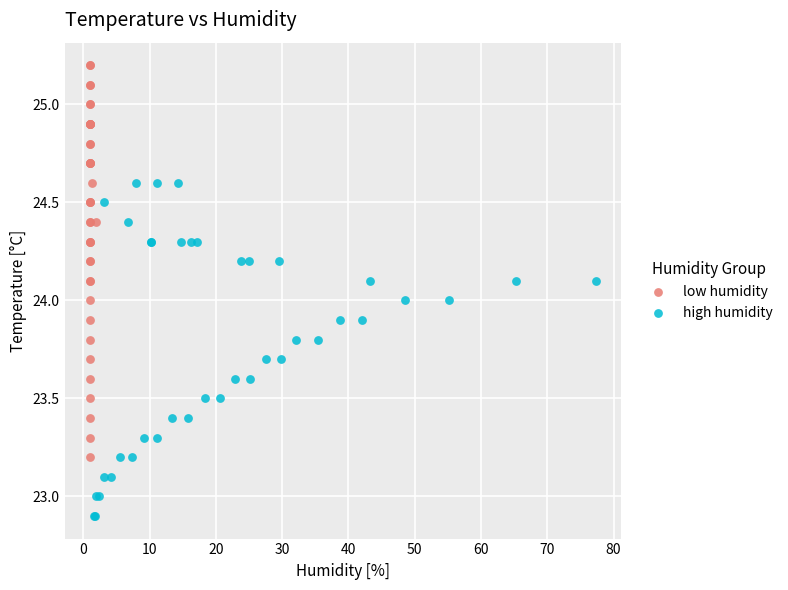

Which series contains the lowest Y value?

high humidity